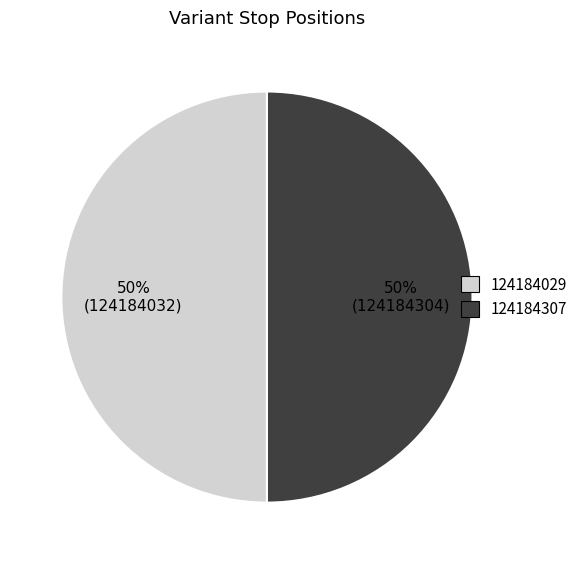

The 124184307 slice represents 45% of the pie. True or false?

False